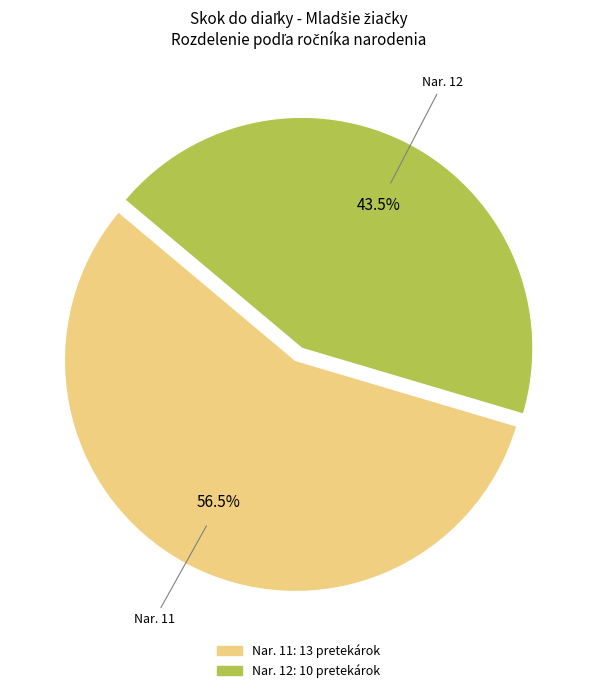

How many slices are in this pie chart?

2